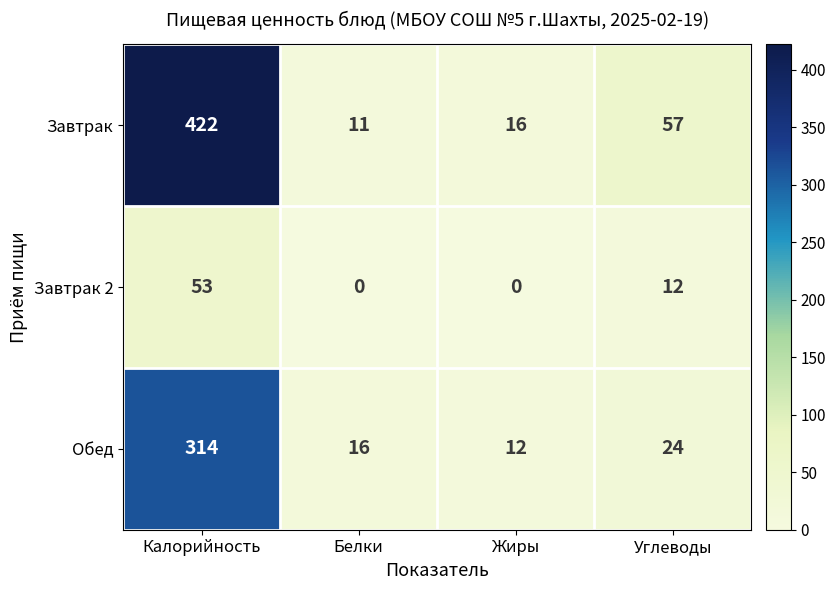

Rank the series by their maximum value, from lowest to highest.

Завтрак 2, Обед, Завтрак